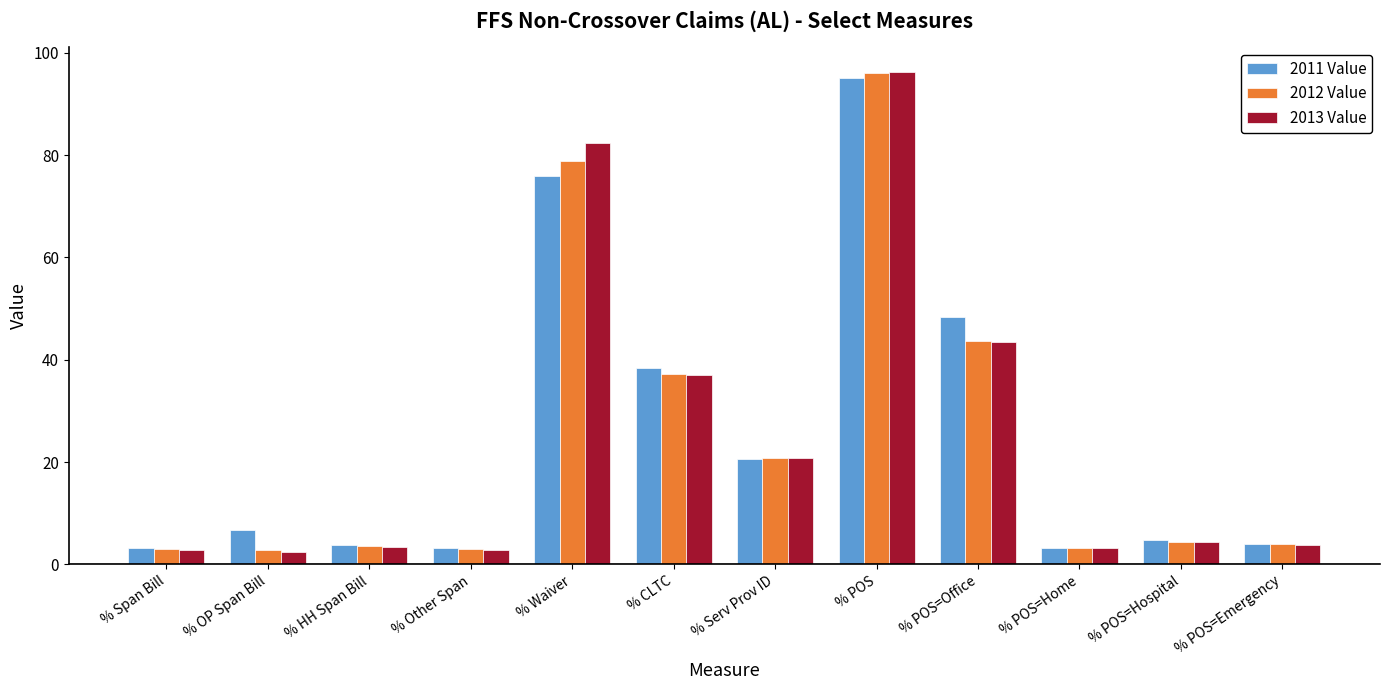

What is the value of the 2012 Value bar at the 4th from the left?

2.9